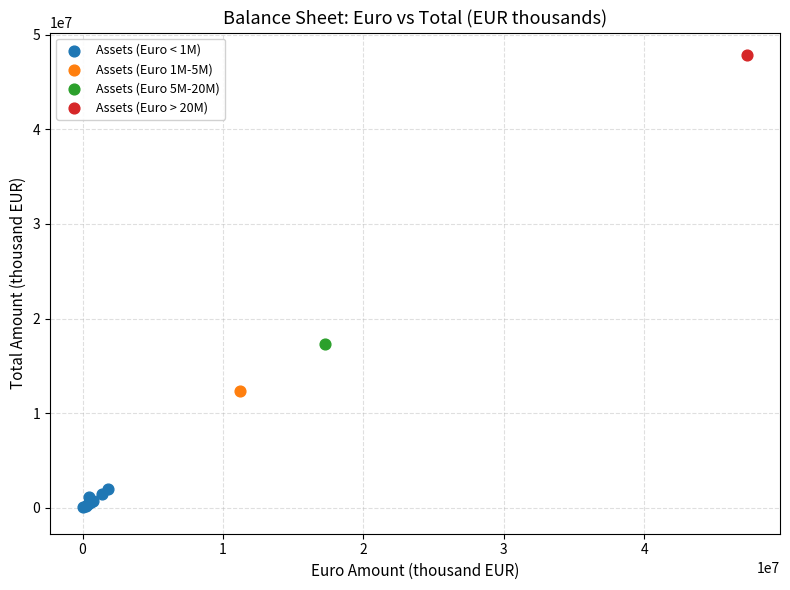

What are all the series names shown in the legend?

Assets (Euro < 1M), Assets (Euro 1M-5M), Assets (Euro 5M-20M), Assets (Euro > 20M)